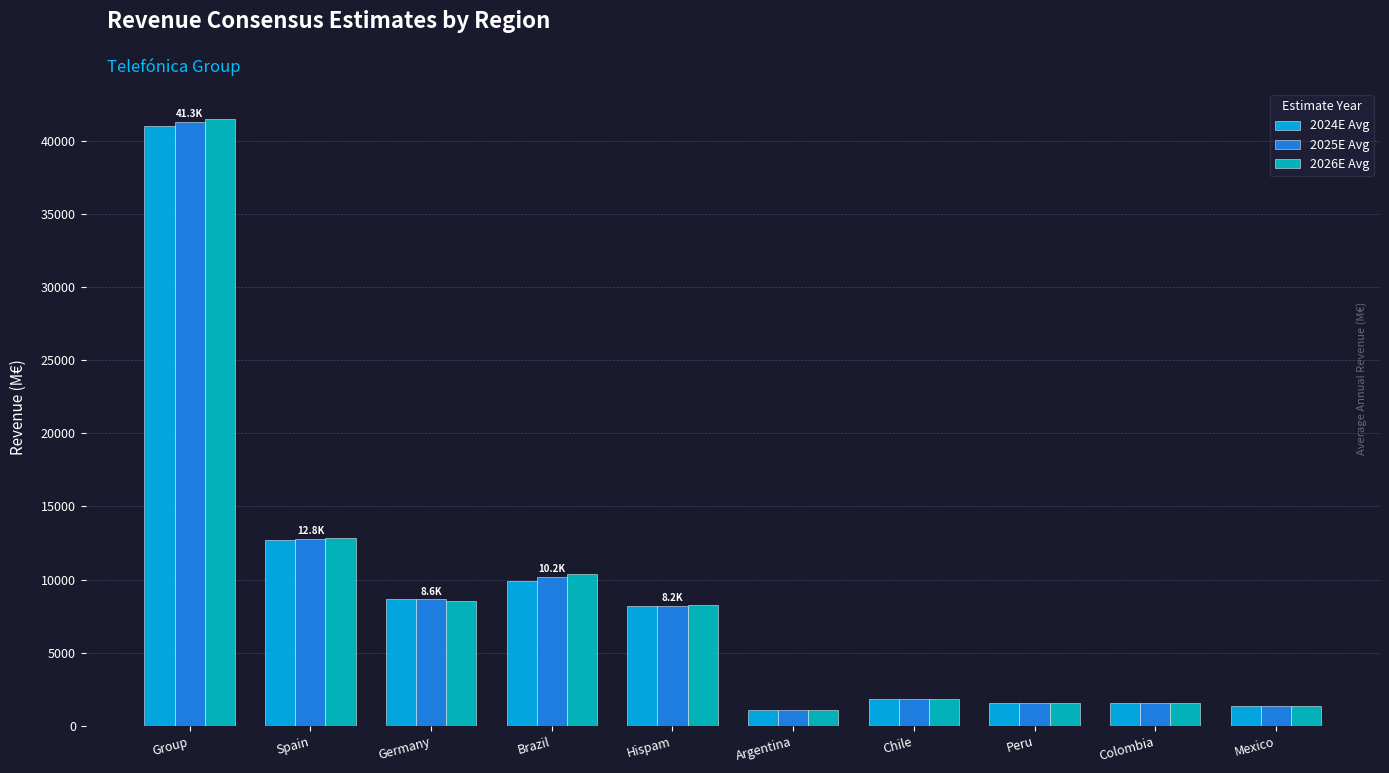

How many data points does each series have?

10